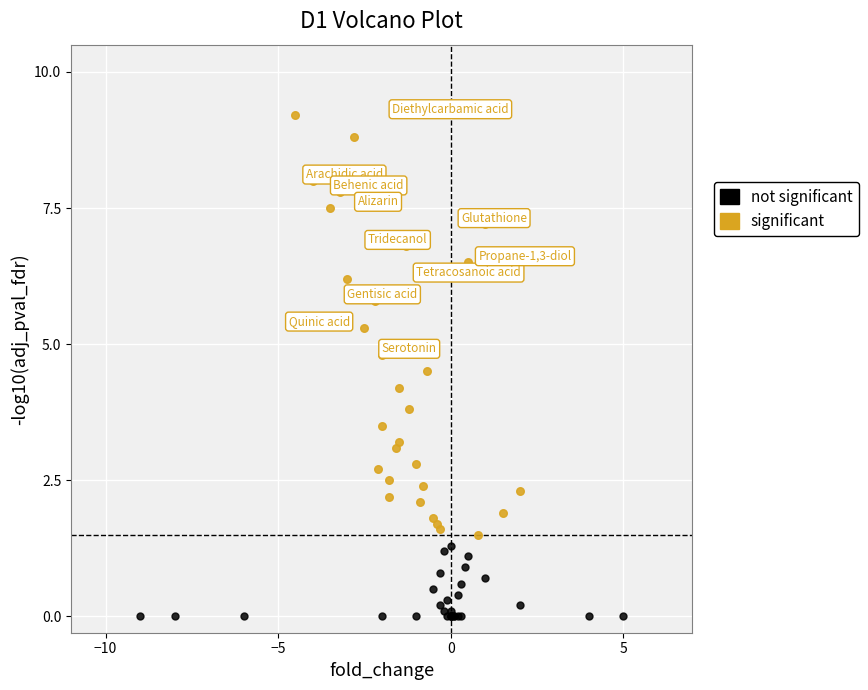

What are all the series names shown in the legend?

not significant, significant